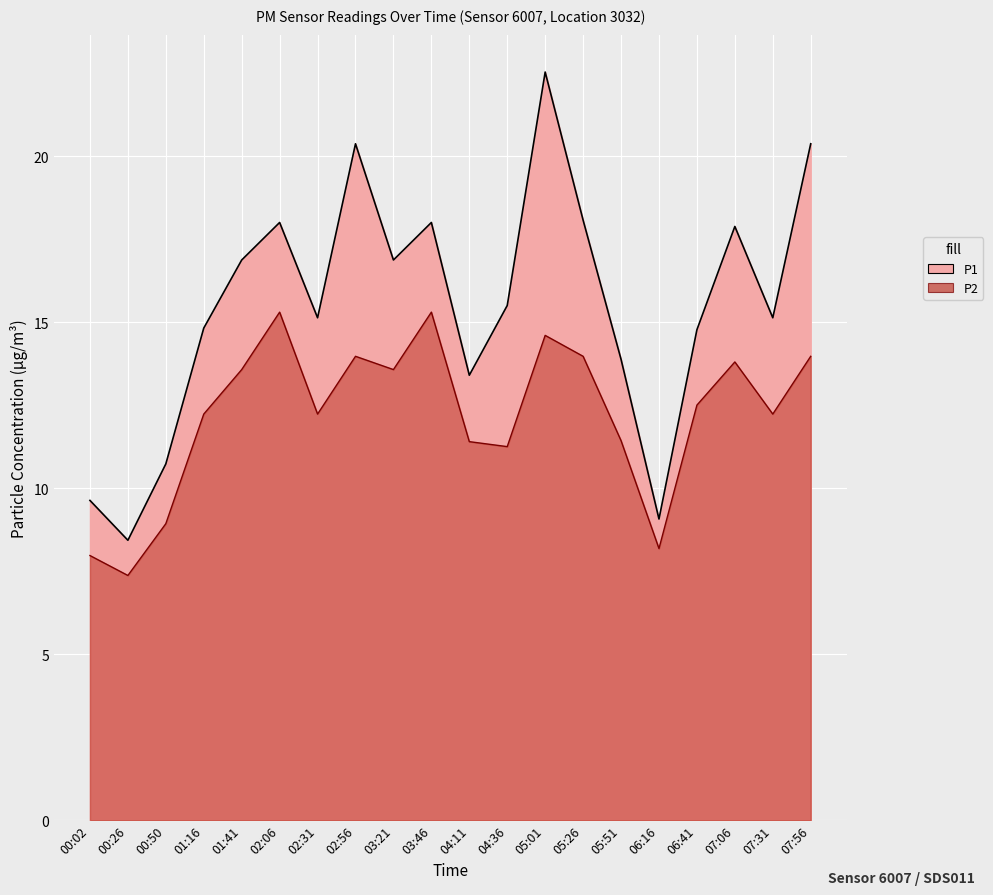

Is it true that P2 equals 14.0 at 07:56?

True